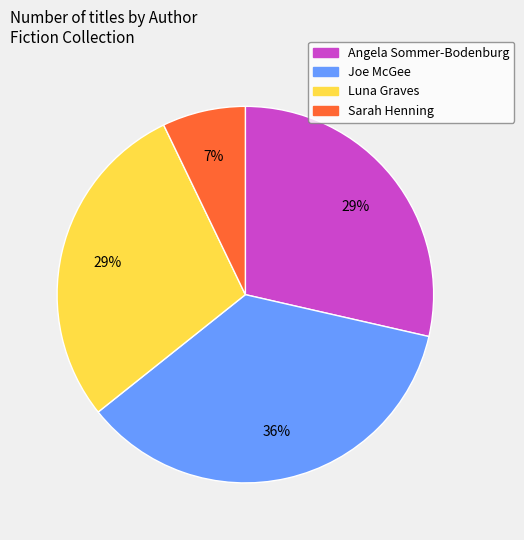

Does any single category account for the majority?

No